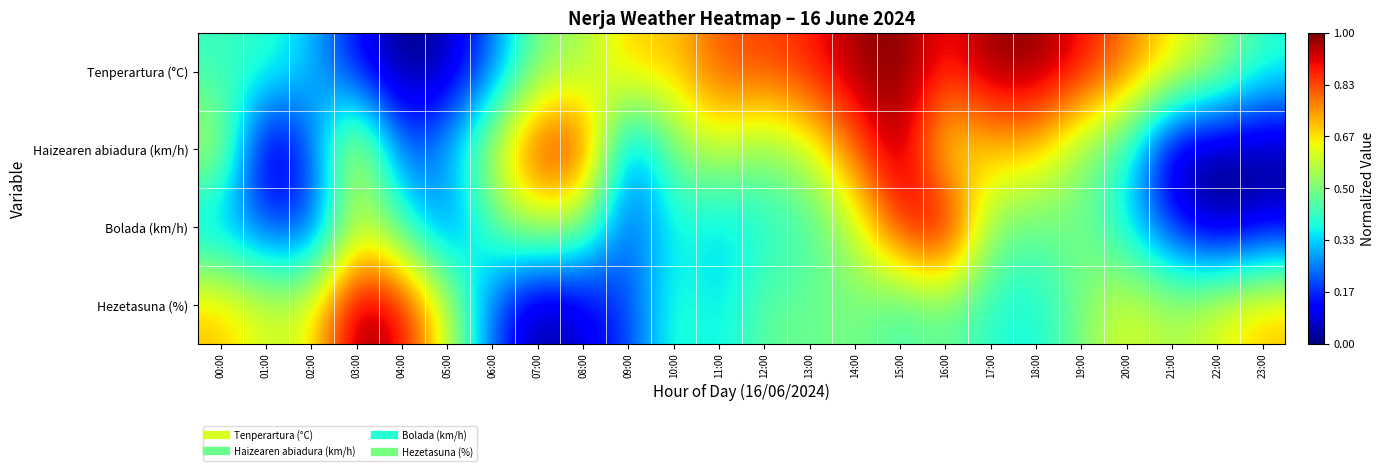

How many categories are shown in the chart?

24